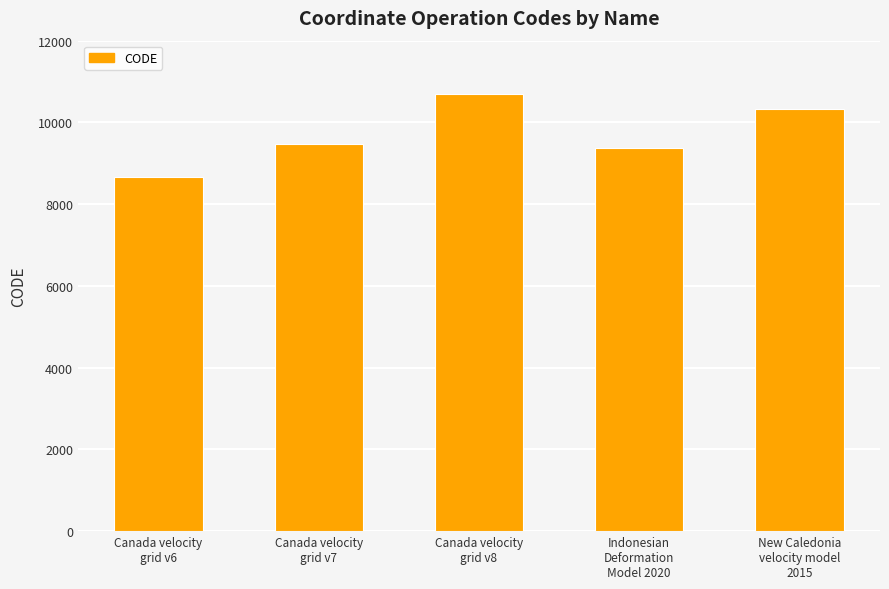

Are the bars horizontal?

No